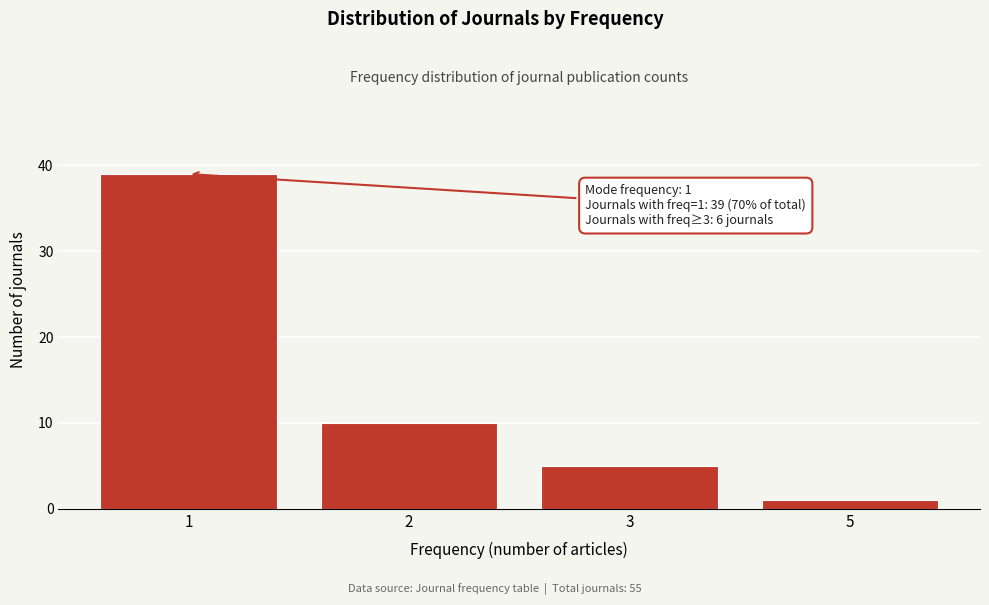

Reading left to right, list all the values displayed in this chart.

1=39	2=10	3=5	5=1